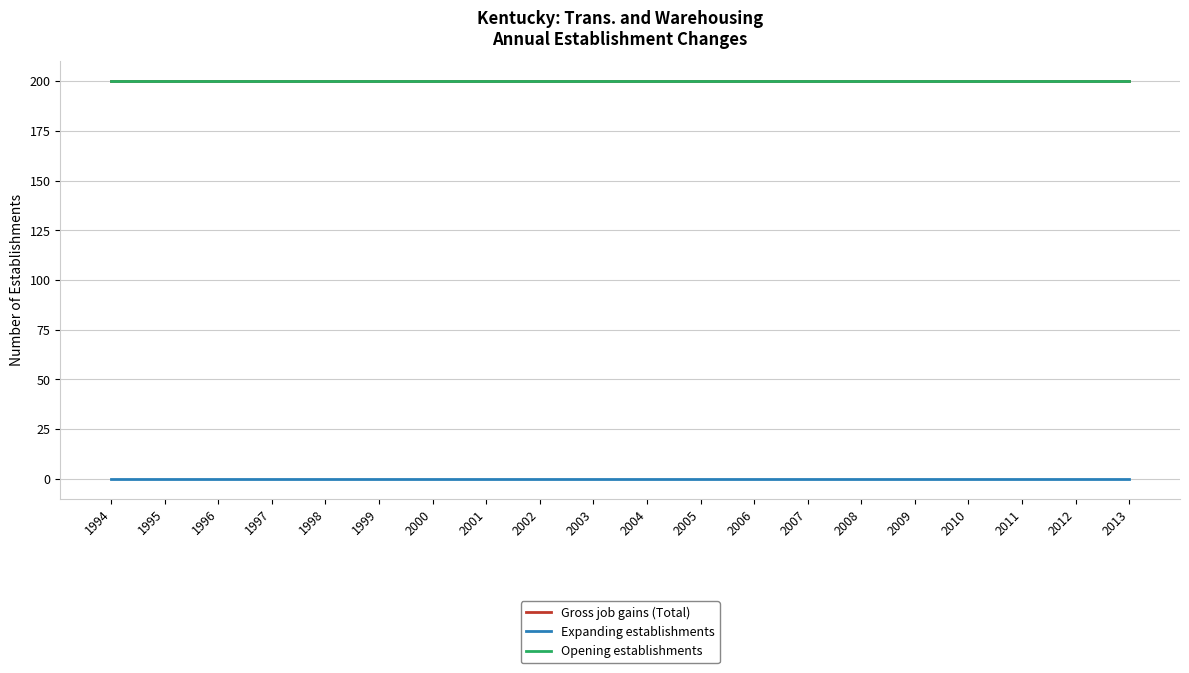

Does the chart display data point markers on the line(s)?

No